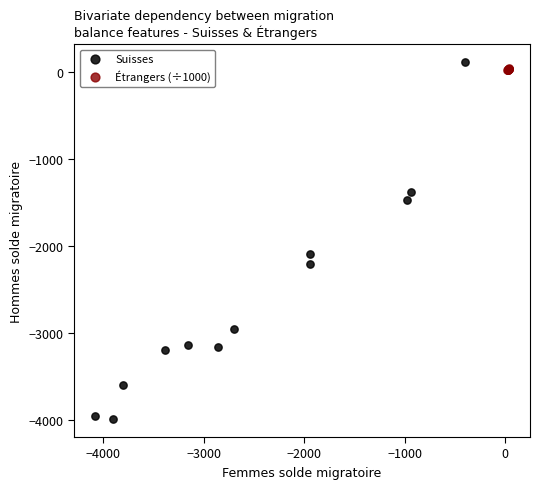

Which series has the widest spread of Y values?

Suisses